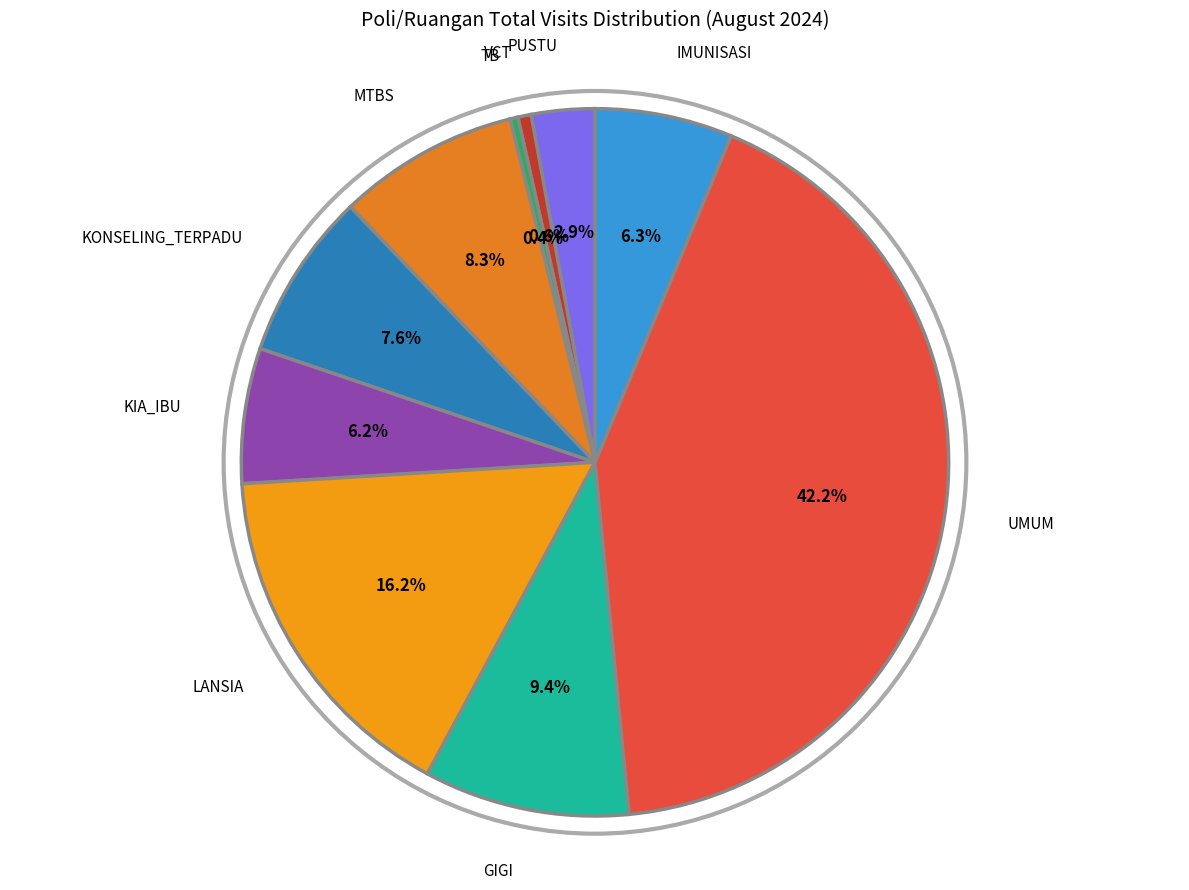

Count the number of slices in the pie.

10